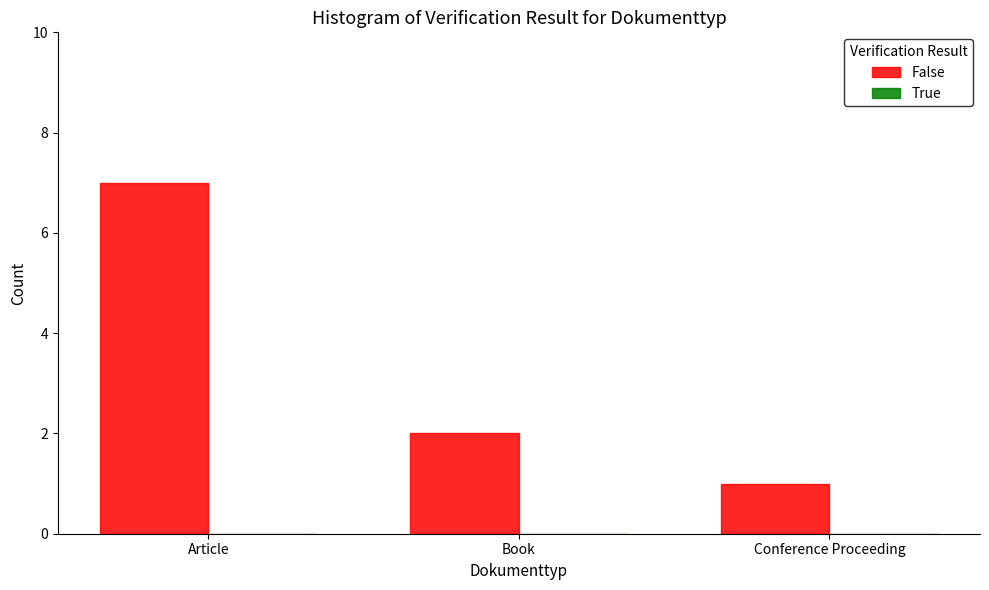

How many data points does each series have?

3